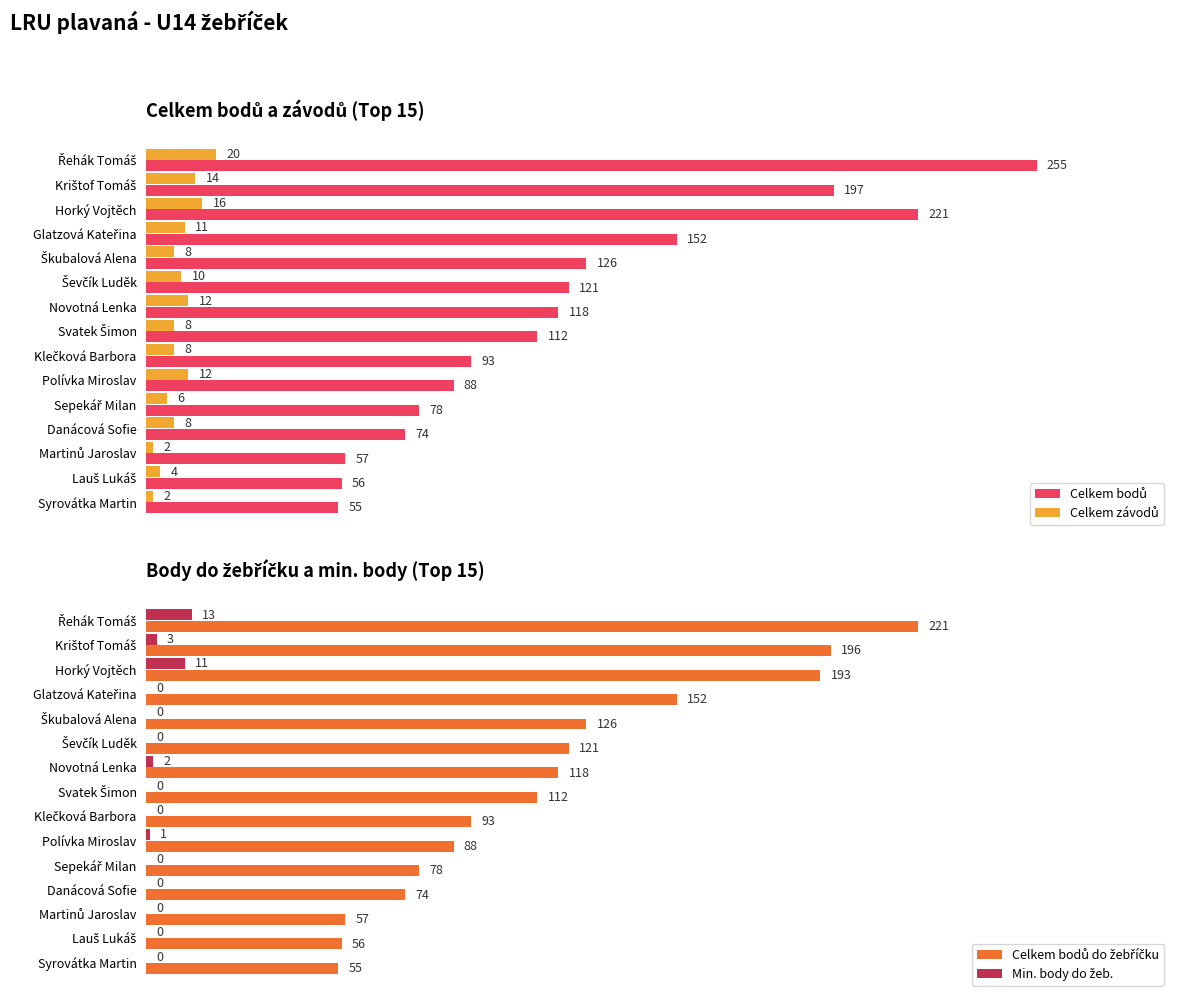

At how many categories does at least one series exceed 216?

2